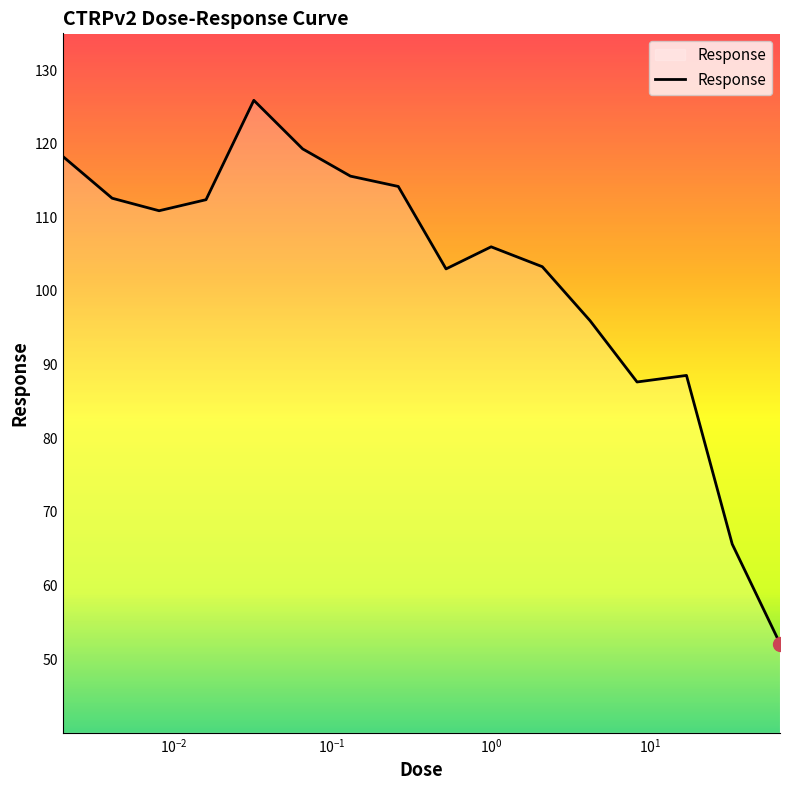

What is the maximum value shown in the chart?

125.9